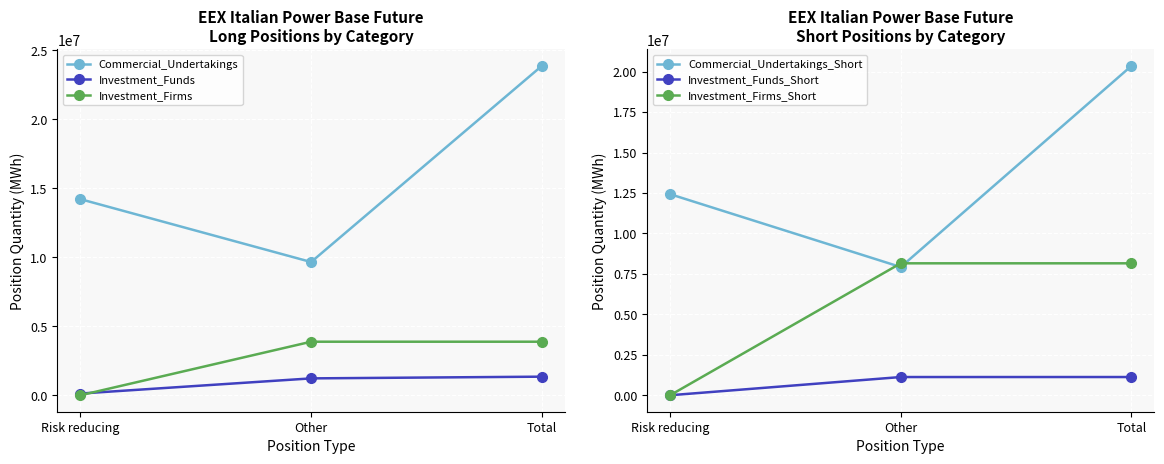

What are all the series names shown in the legend?

Commercial_Undertakings, Investment_Funds, Investment_Firms, Commercial_Undertakings_Short, Investment_Funds_Short, Investment_Firms_Short